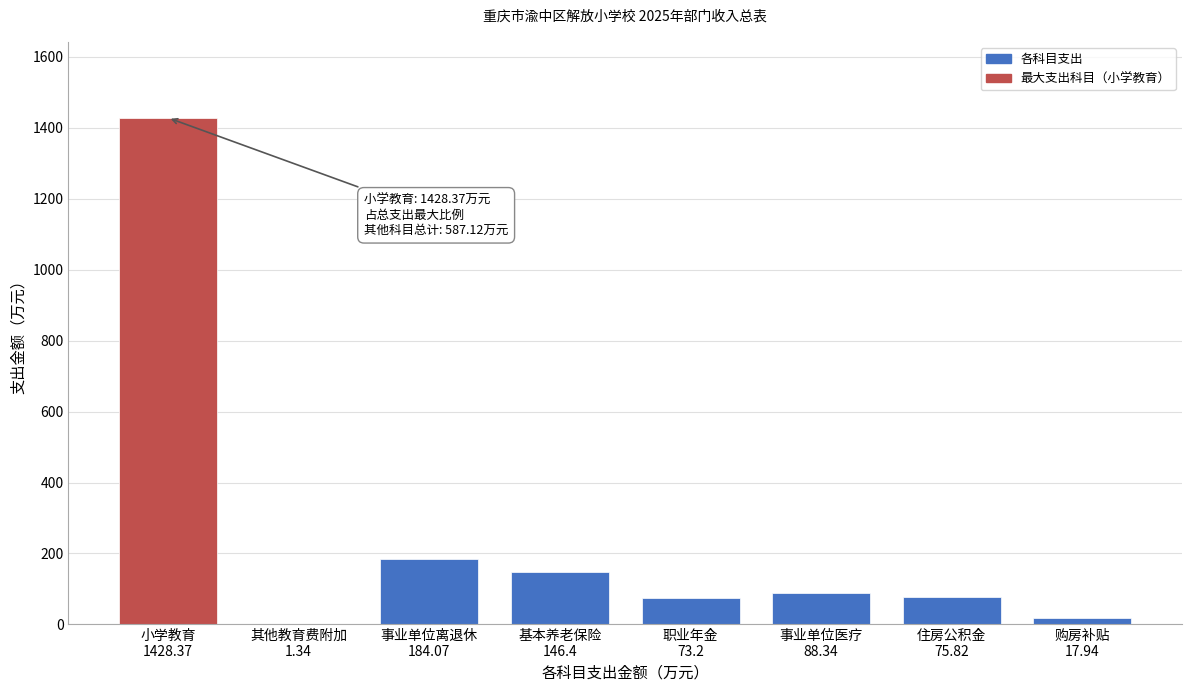

What is the maximum value shown in the chart?

1428.4